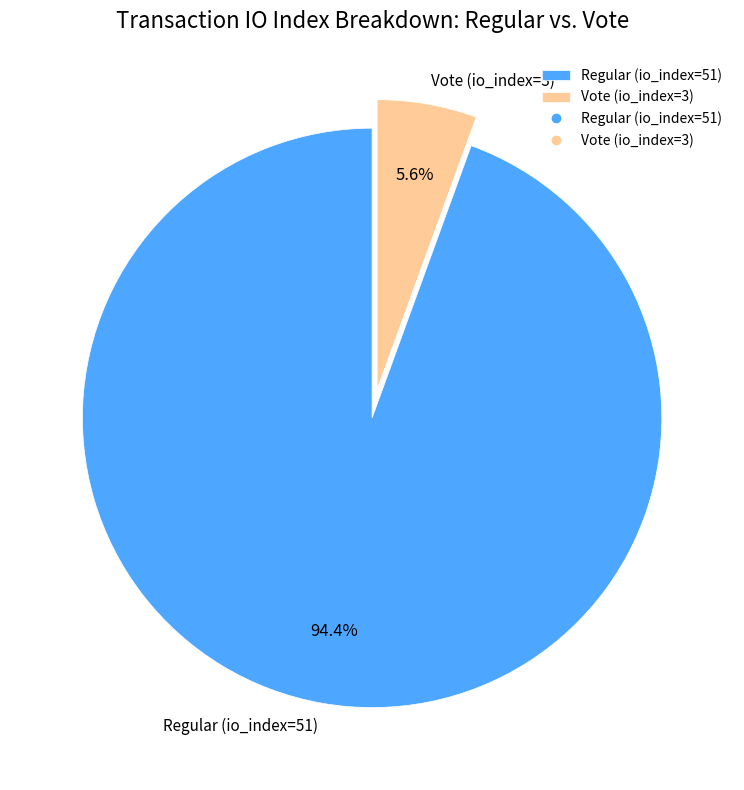

True or false: Regular (io_index=51) accounts for 99% of the total.

False